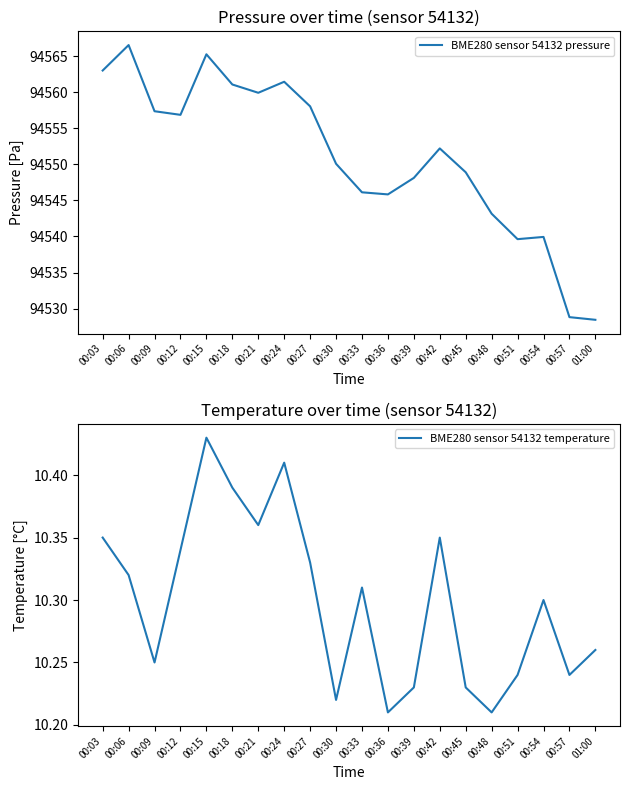

At which label does BME280 sensor 54132 pressure reach its peak?

00:06